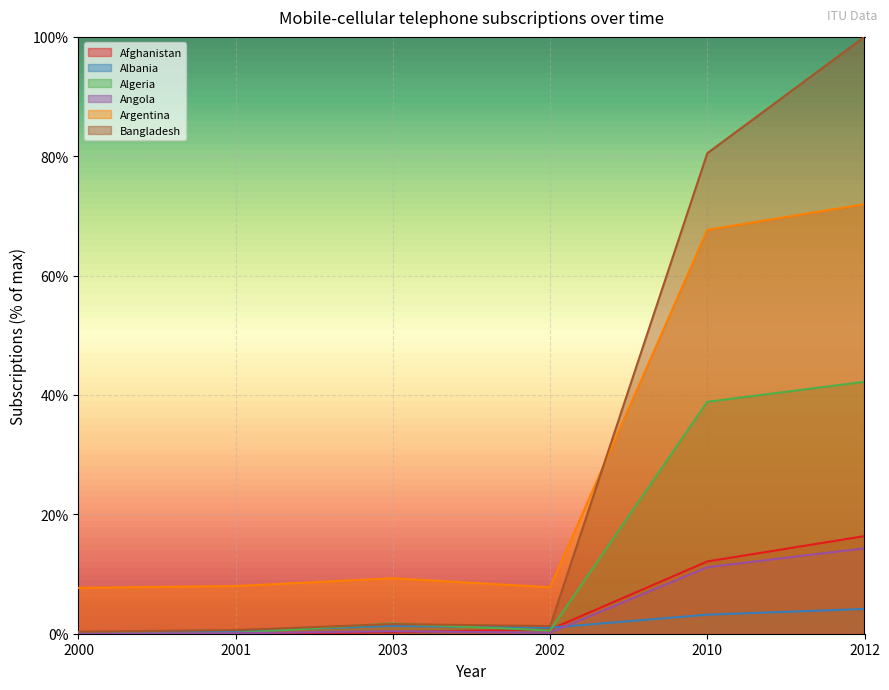

What are all the series names shown in the legend?

Afghanistan, Albania, Algeria, Angola, Argentina, Bangladesh